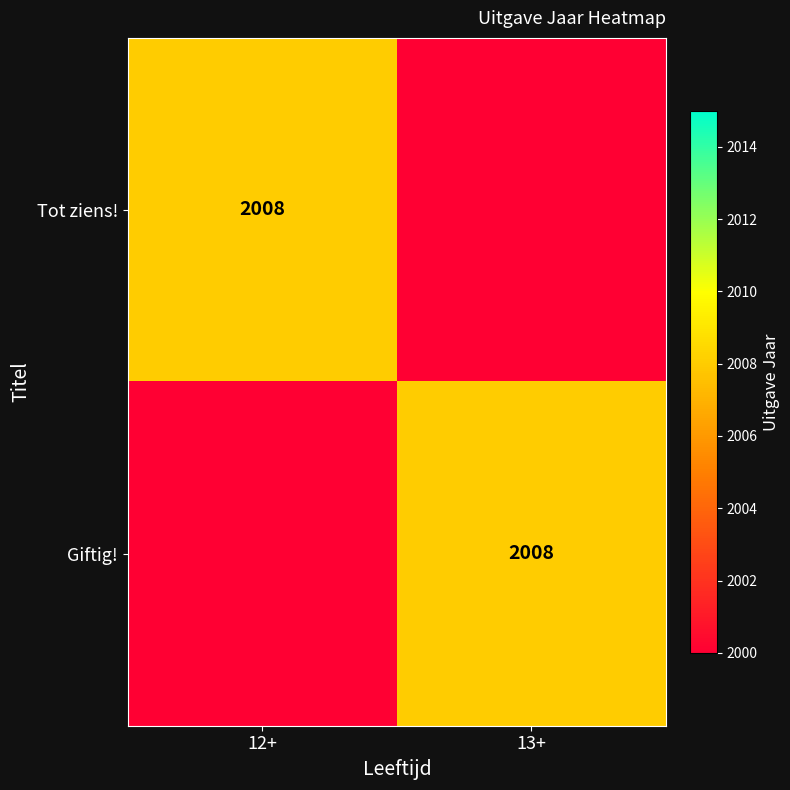

True or false: Tot ziens! has a value of 3028 at 12+.

False